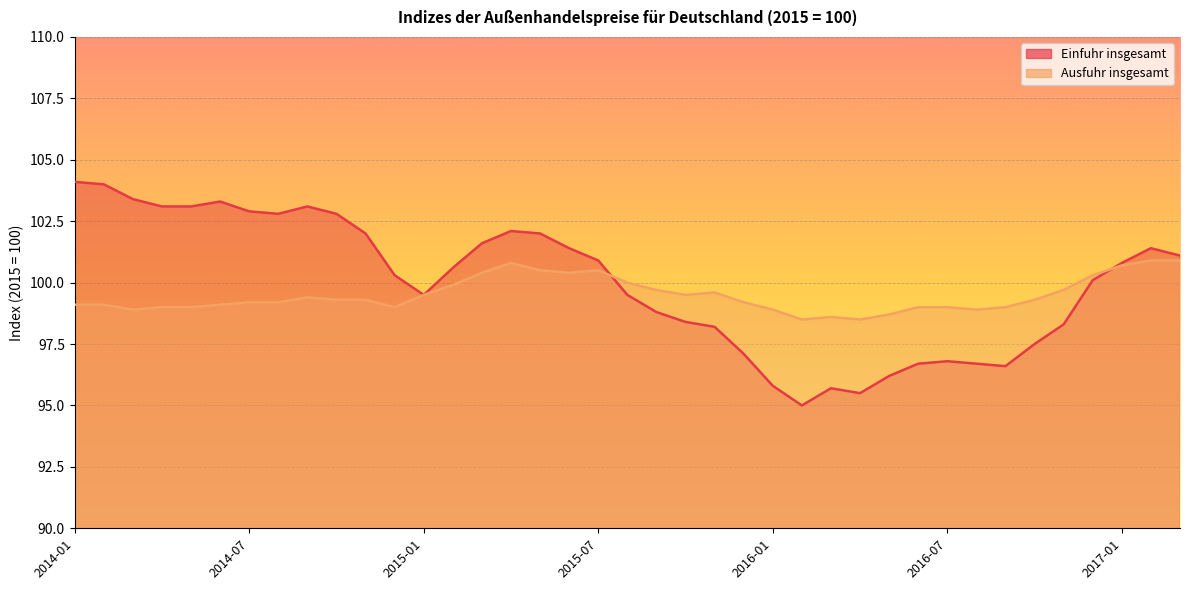

Read the Einfuhr insgesamt value at 2016-03.

95.7